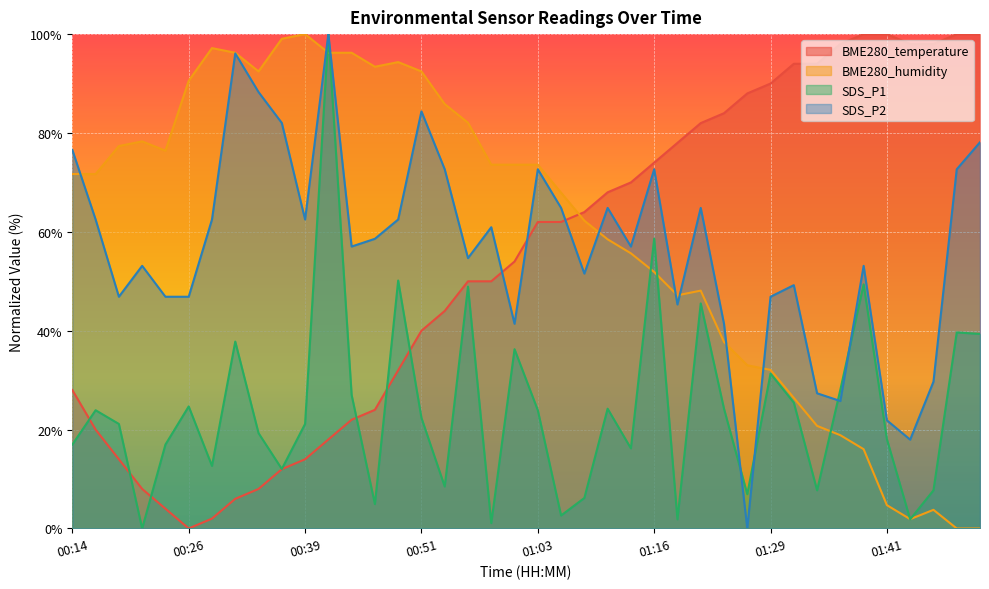

True or false: BME280_temperature has a value of 64.0 at 01:08.

True